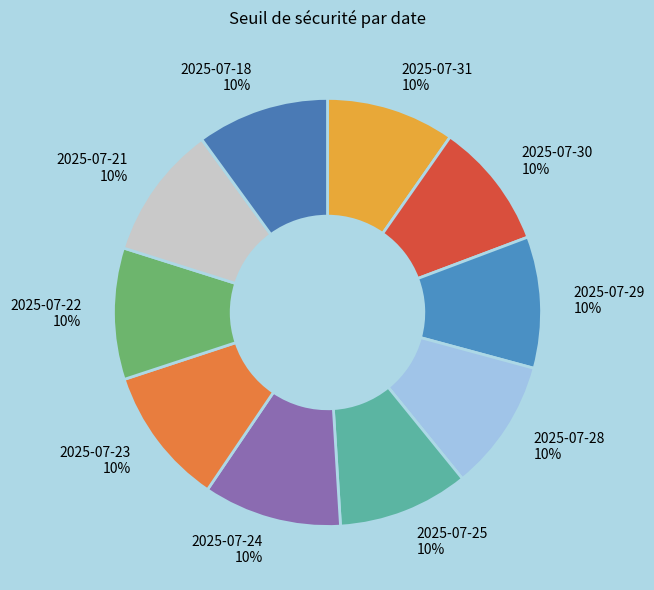

Is it true that 2025-07-29 is 17% of the pie?

False